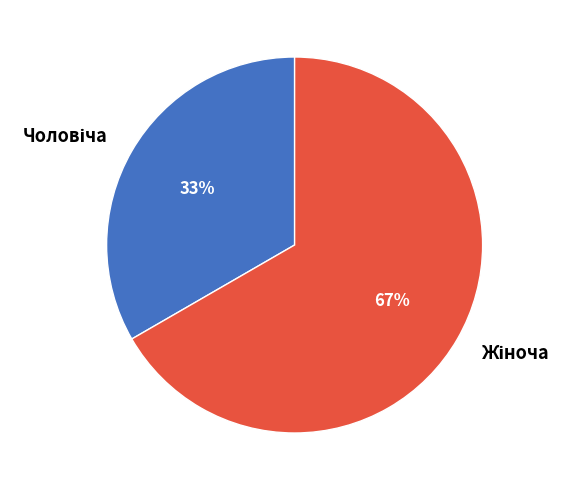

Is there a majority slice in this chart?

Yes